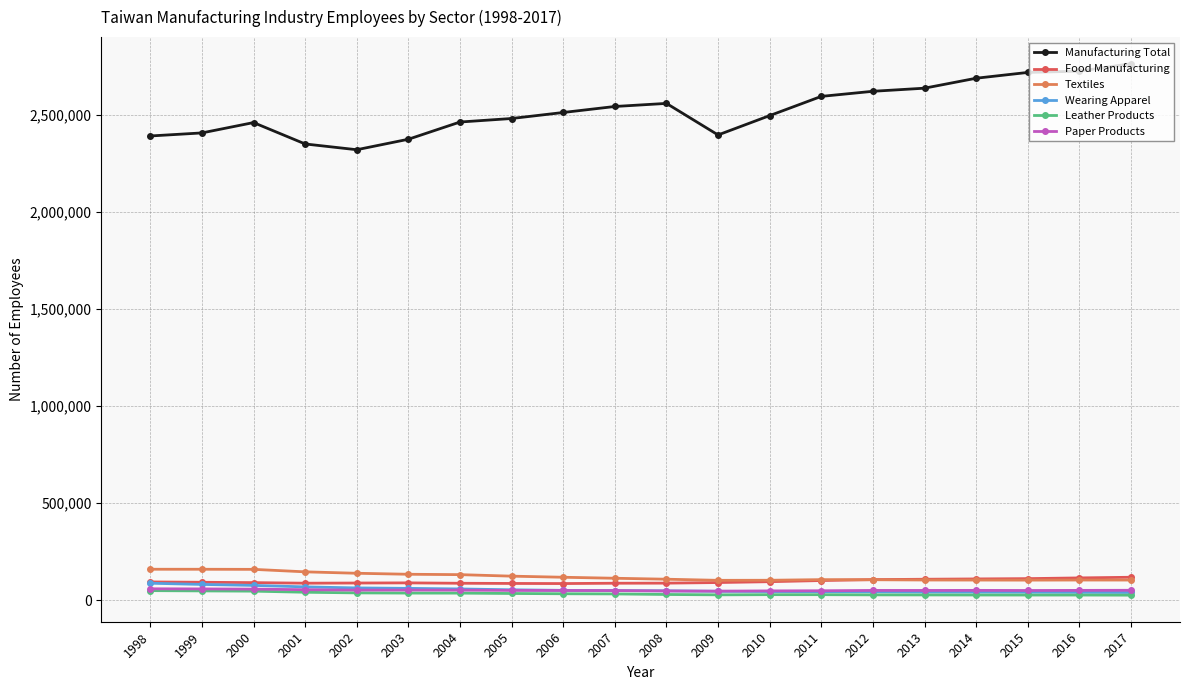

What are all the series names shown in the legend?

Manufacturing Total, Food Manufacturing, Textiles, Wearing Apparel, Leather Products, Paper Products